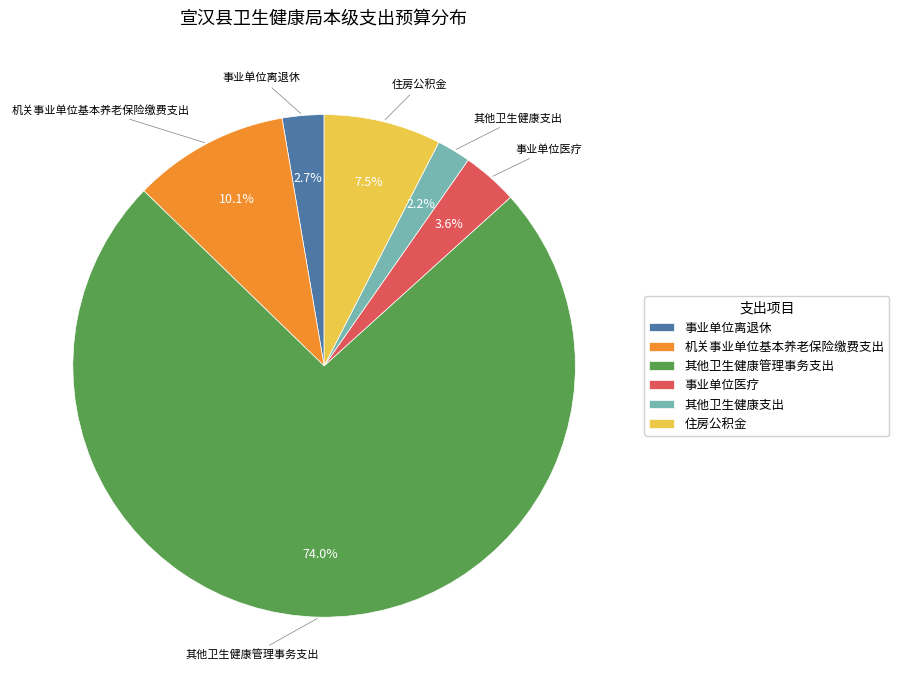

To the nearest percent, what percentage of the pie is 事业单位医疗?

4%